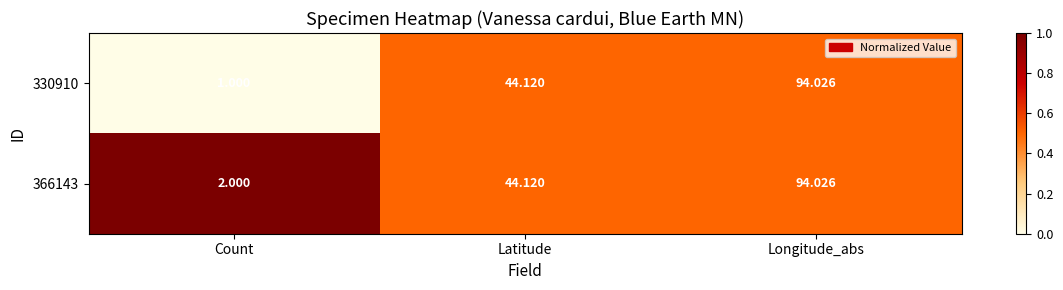

What is the spread (max minus min) of values at Count?

1.0